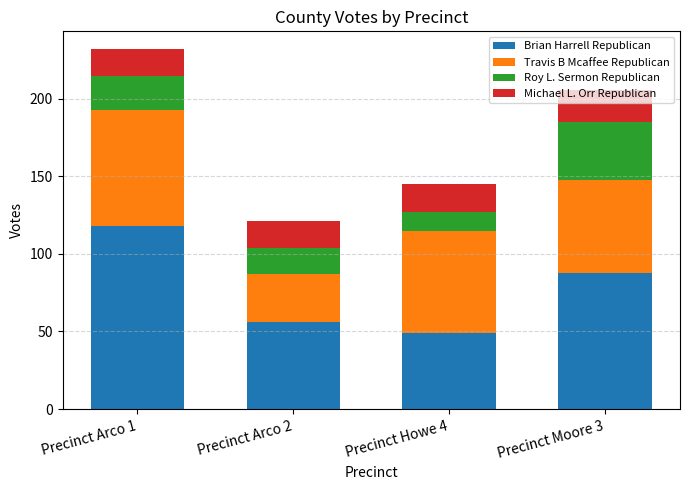

What is the difference between the maximum and minimum values in the Brian Harrell Republican series?

69